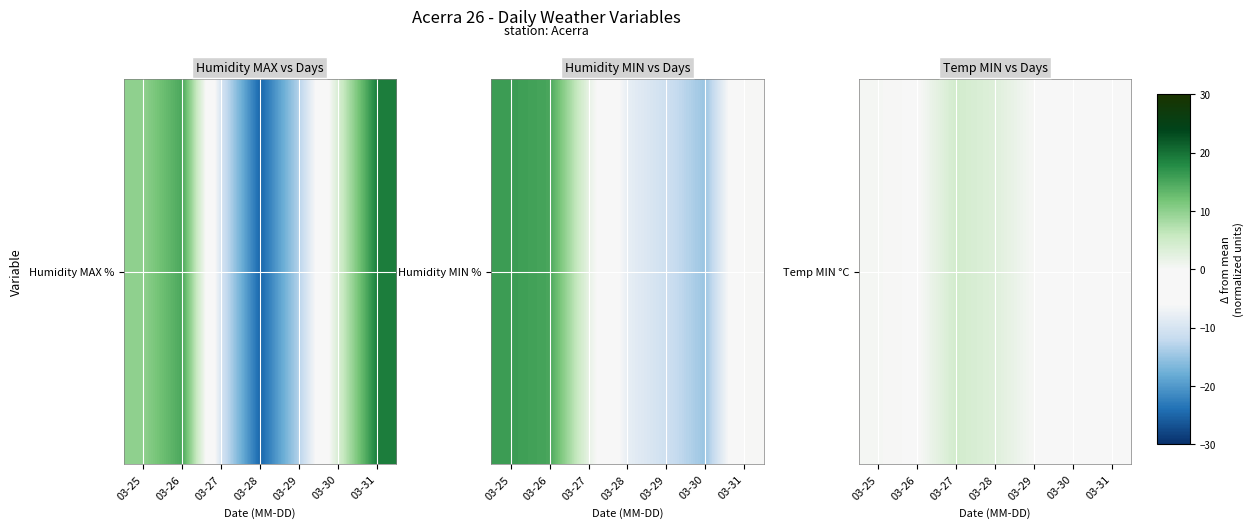

How many series are shown in this chart?

1